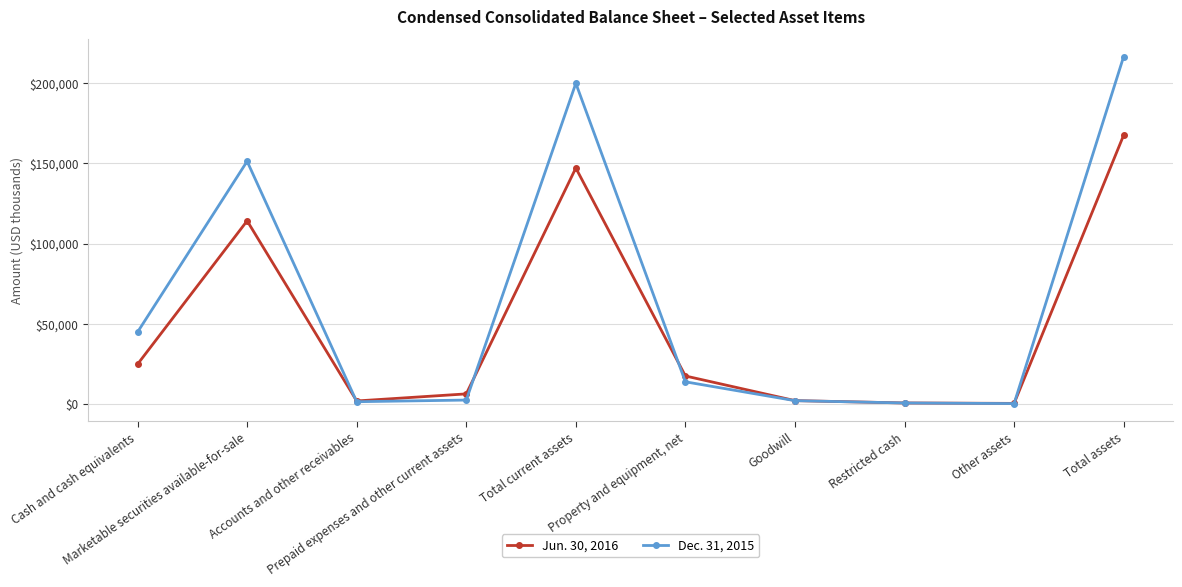

What is the total value across all series at Prepaid expenses and other current assets?

8700